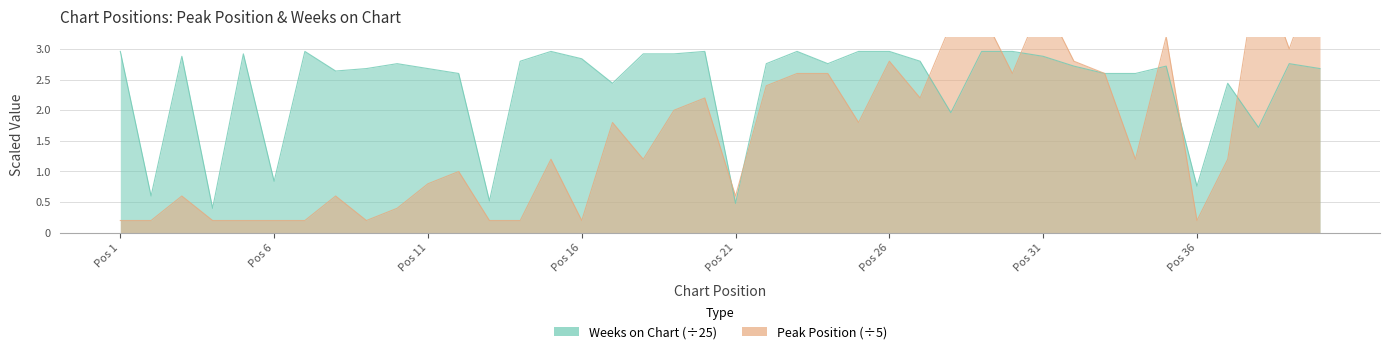

At which label does Weeks on Chart reach its minimum?

4